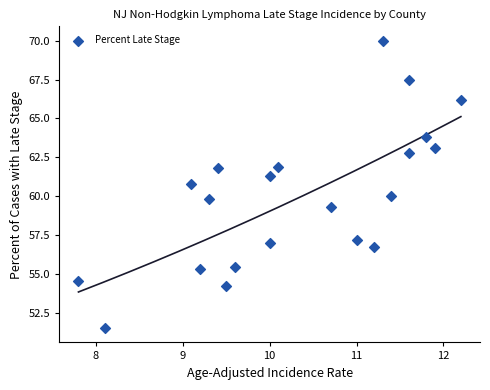

What is the range of X values (max minus min)?

4.4